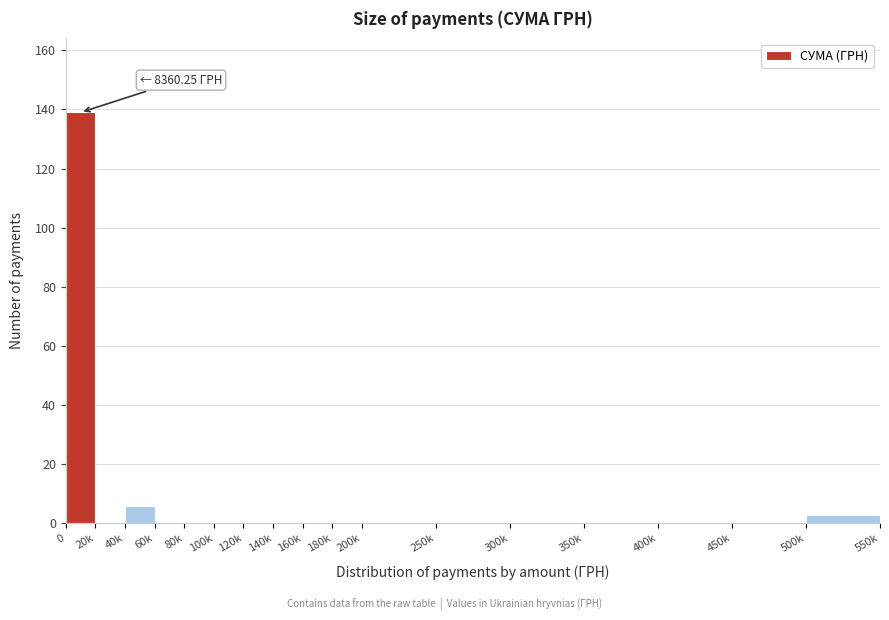

Reading right to left, extract all data points from this chart.

500k=3	450k=0	400k=0	350k=0	300k=0	250k=0	200k=0	180k=0	160k=0	140k=0	120k=0	100k=0	80k=0	60k=0	40k=6	20k=0	0=139